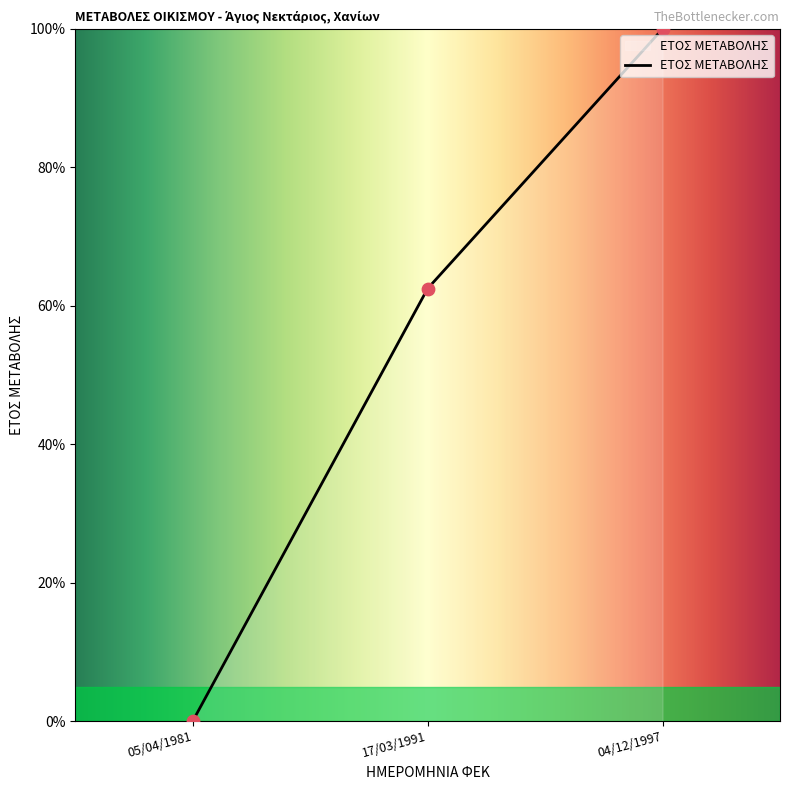

Which has a higher value, 17/03/1991 or 05/04/1981?

17/03/1991